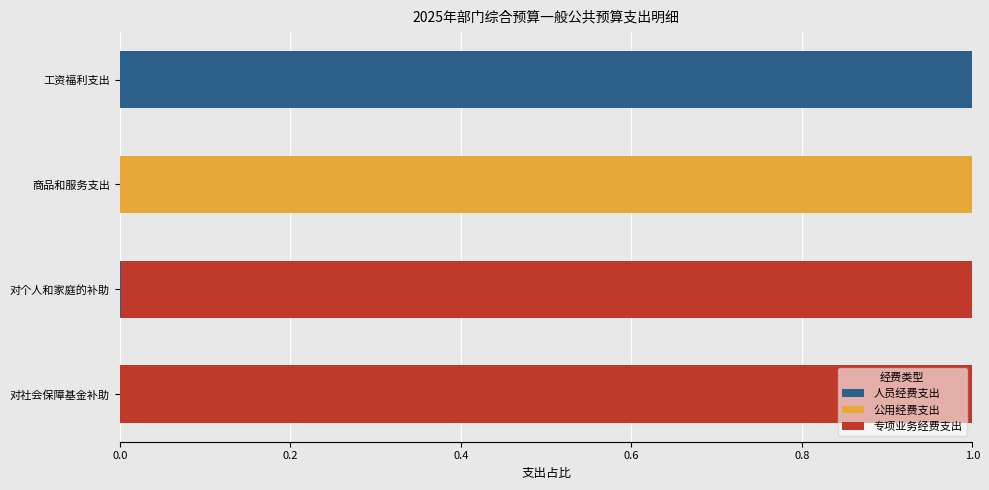

The value of 人员经费支出 at 对社会保障基金补助 is 0.0. True or false?

True